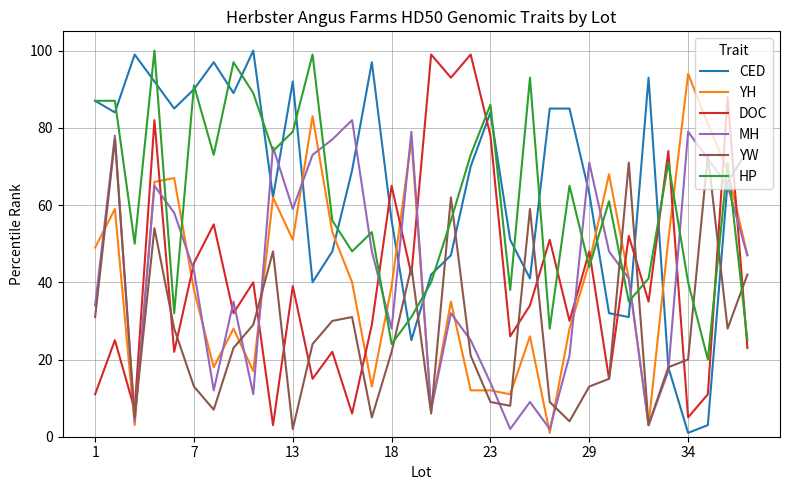

What is the maximum value shown in the chart?

100